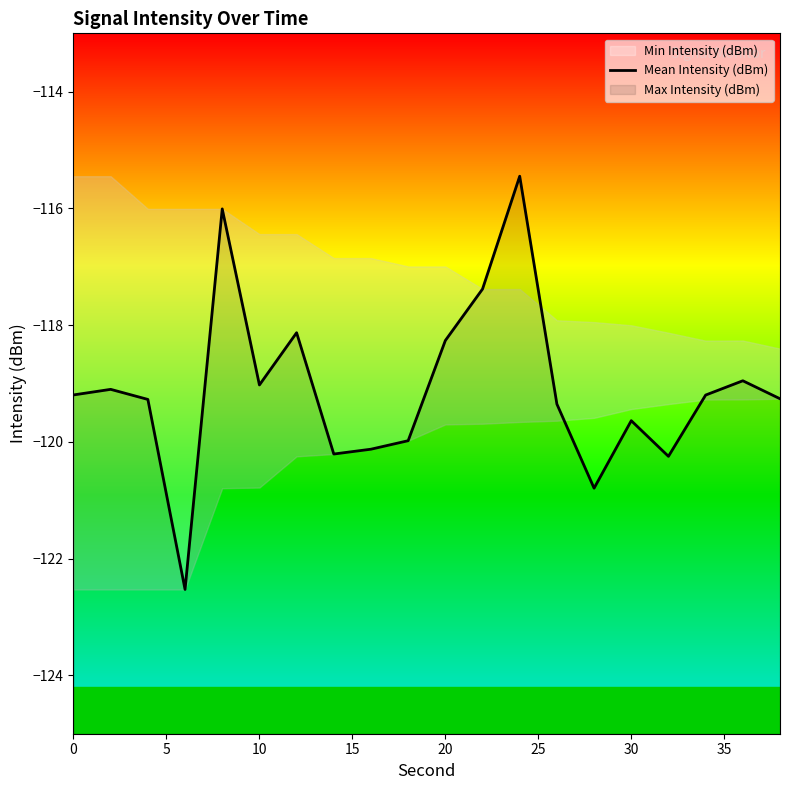

Reading left to right, list all the values displayed in this chart.

-119.2	-119.1	-119.3	-122.5	-116.0	-119.0	-118.1	-120.2	-120.1	-120.0	-118.3	-117.4	-115.4	-119.4	-120.8	-119.6	-120.2	-119.2	-119.0	-119.3